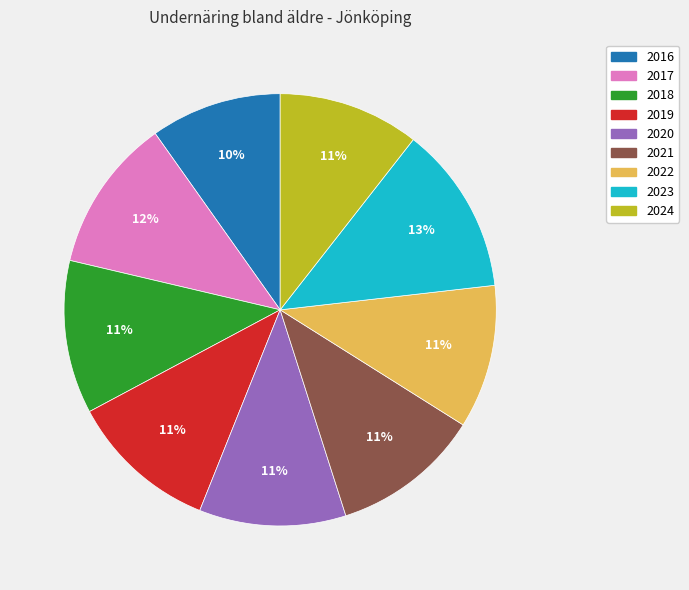

What is the largest slice in the pie chart?

2023